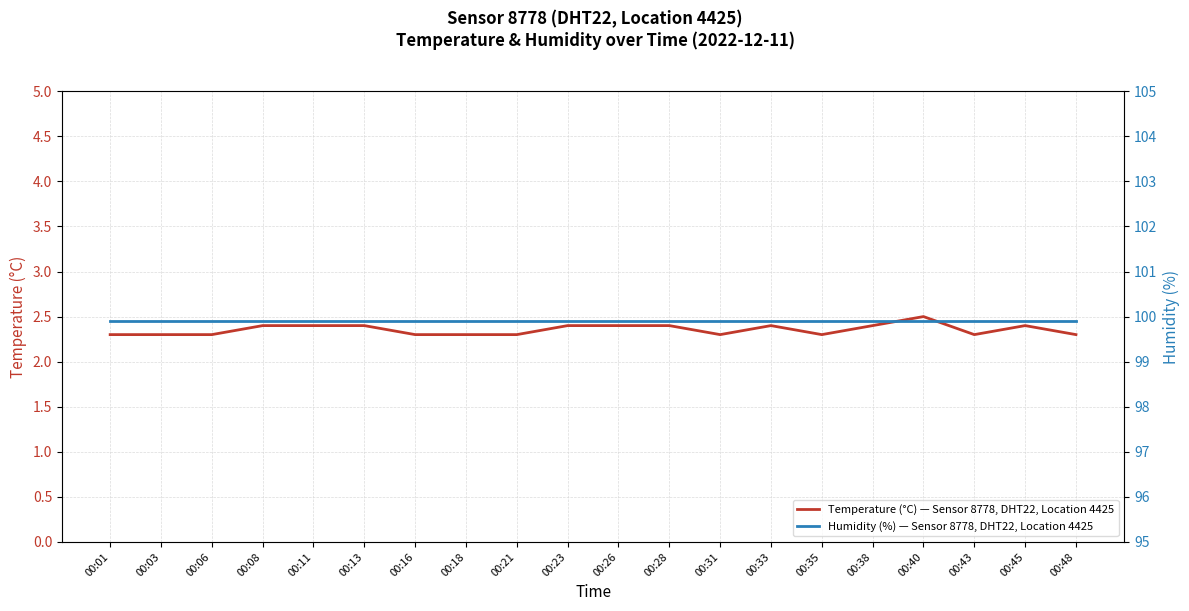

Does the chart have visible grid lines?

Yes